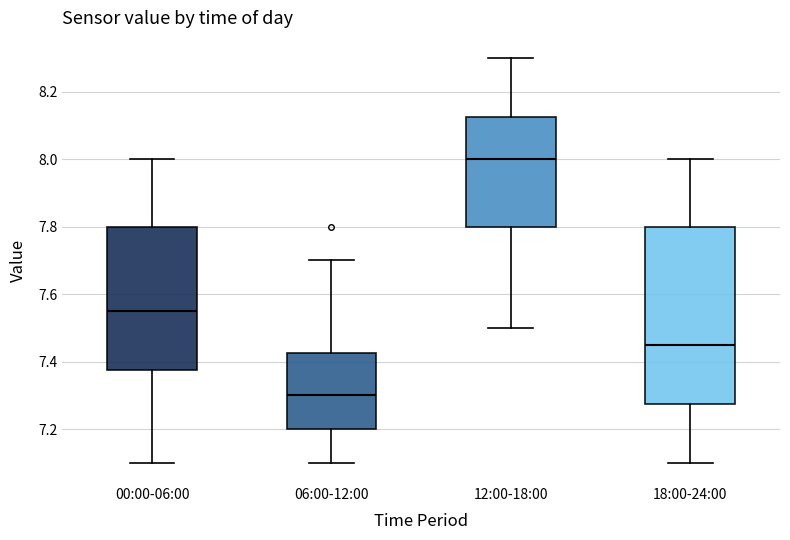

Where does the upper whisker of the box for 18:00-24:00 end on the y-axis? The values are not printed on the chart, so give them approximately, as read against the axis.

8.00